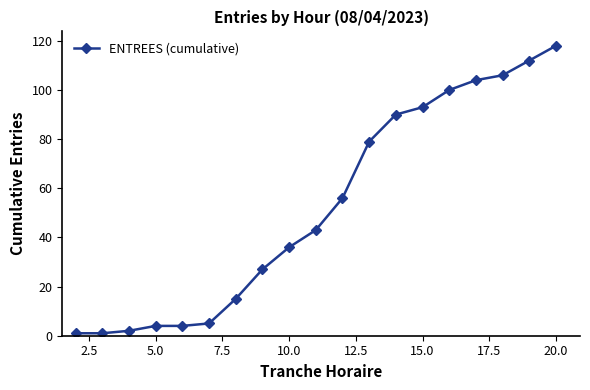

What is the value of the 8th point from the left?

27